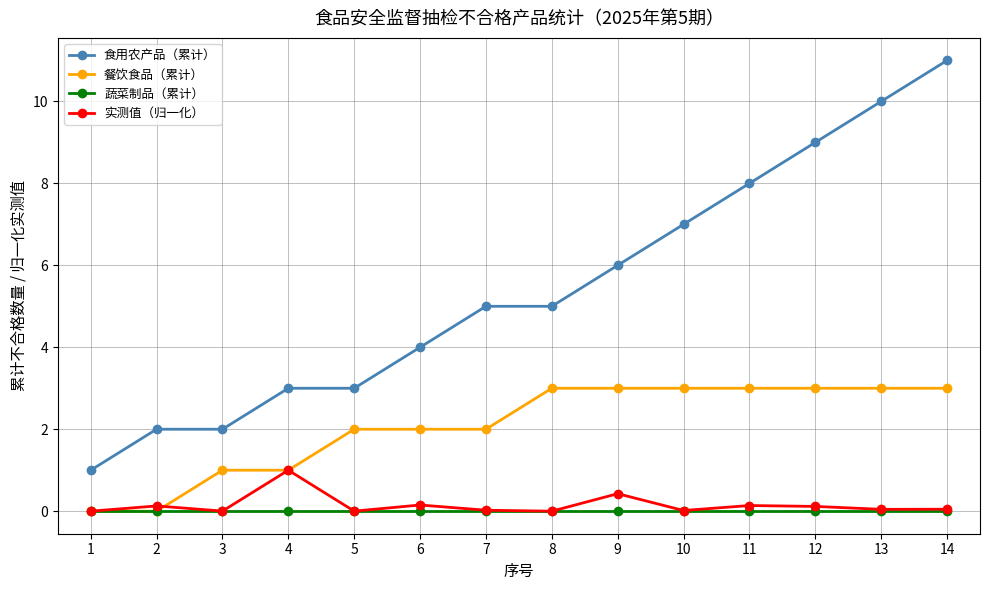

The value of 餐饮食品（累计） at 9 is 3.0. True or false?

True